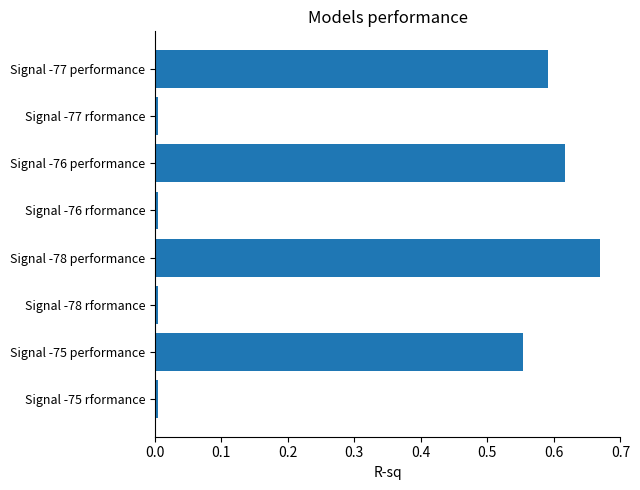

What is the sum of all values?

2.5